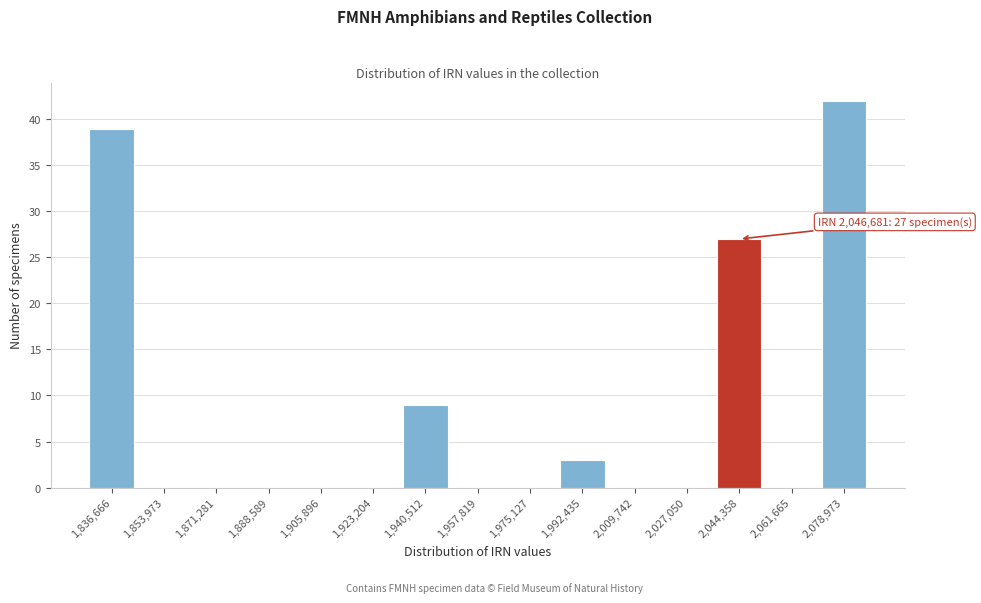

Reading left to right, extract all data points from this chart.

1,836,666=39	1,853,973=0	1,871,281=0	1,888,589=0	1,905,896=0	1,923,204=0	1,940,512=9	1,957,819=0	1,975,127=0	1,992,435=3	2,009,742=0	2,027,050=0	2,044,358=27	2,061,665=0	2,078,973=42